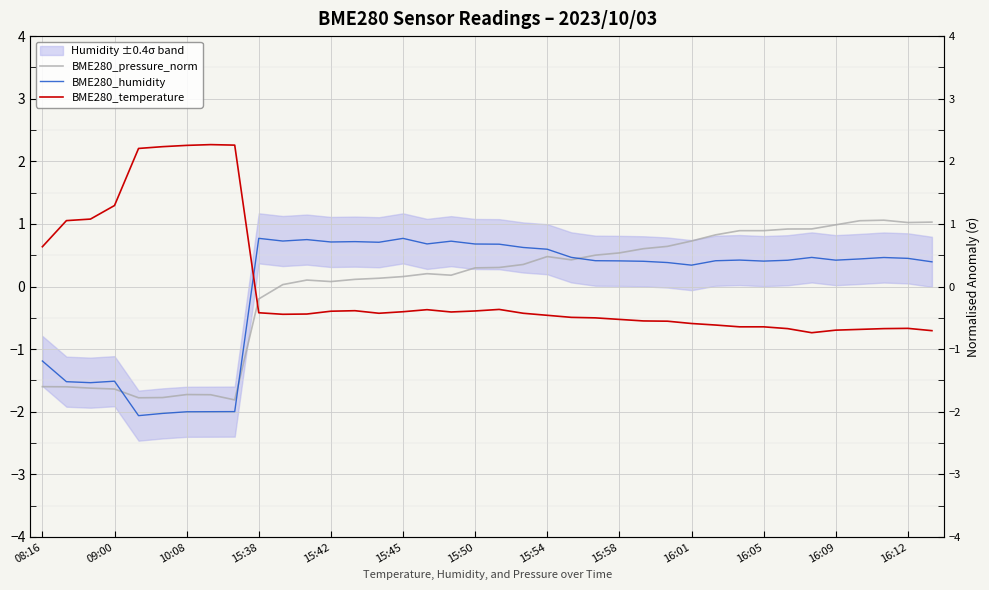

How many positive values does the BME280_temperature series have?

9